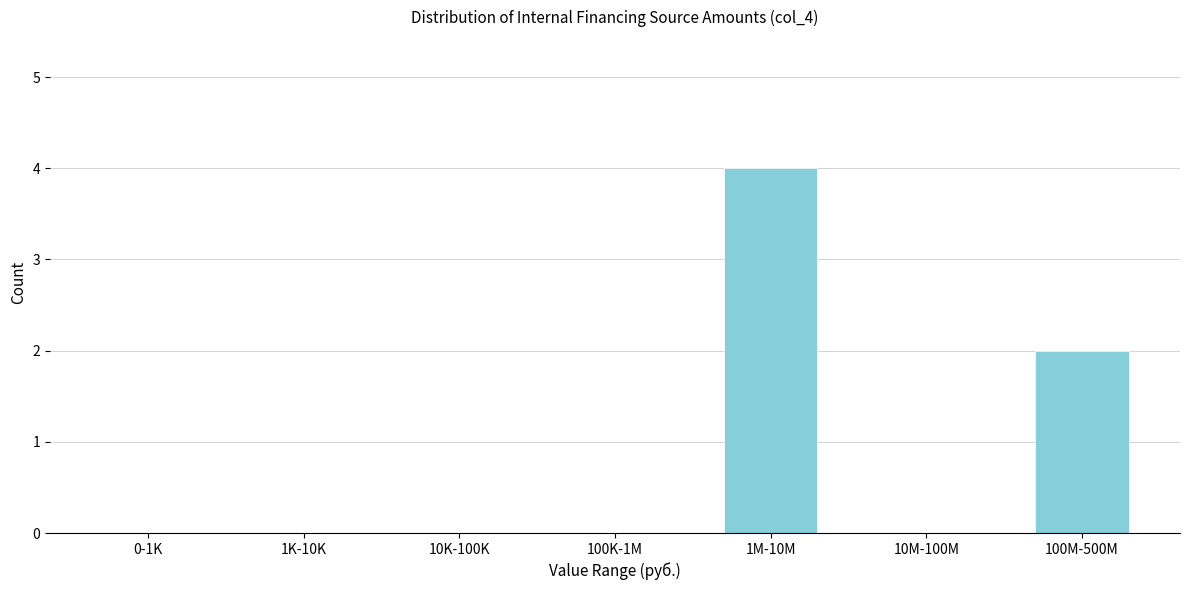

Reading right to left, extract all data points from this chart.

100M-500M=2	10M-100M=0	1M-10M=4	100K-1M=0	10K-100K=0	1K-10K=0	0-1K=0